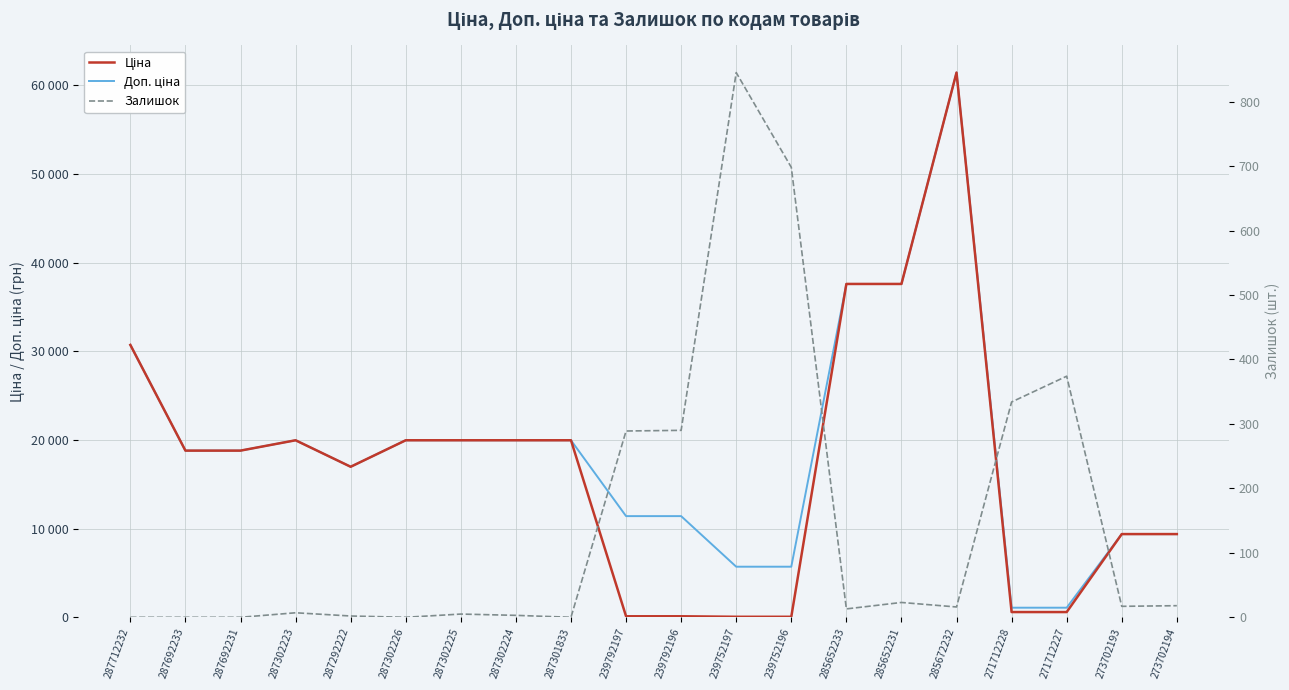

What is the total value across all series at 287301833?

39928.3